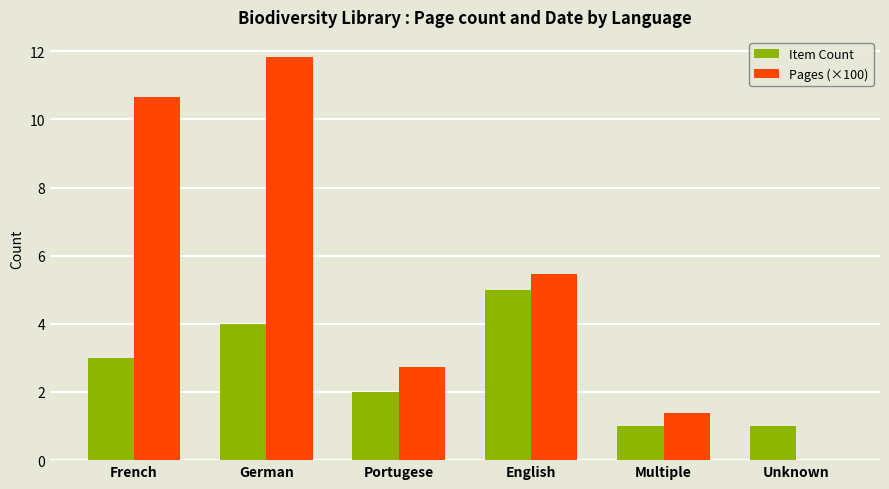

How many groups of bars are there?

6